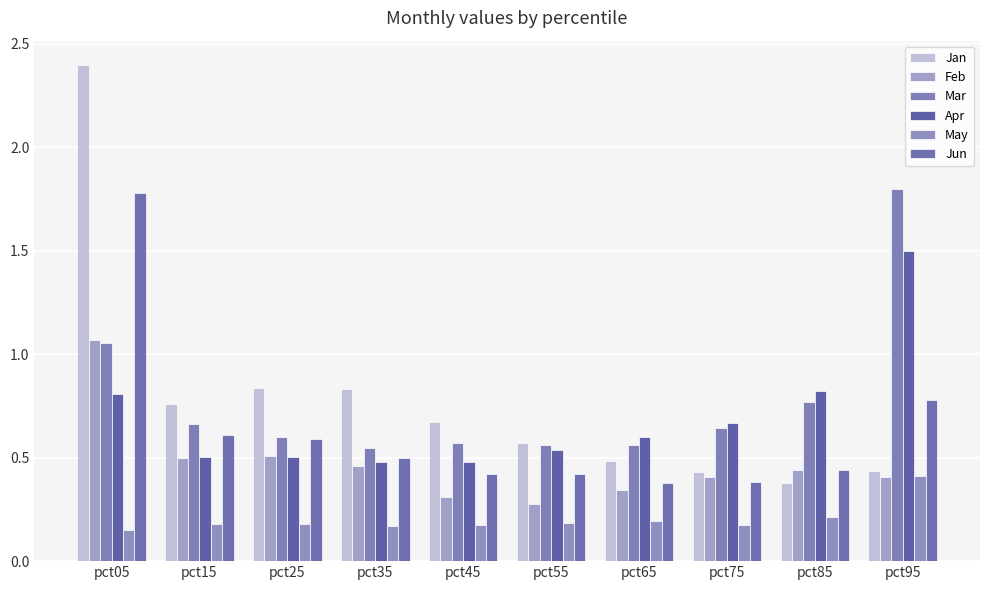

Is it true that Feb equals 0.3 at pct35?

False